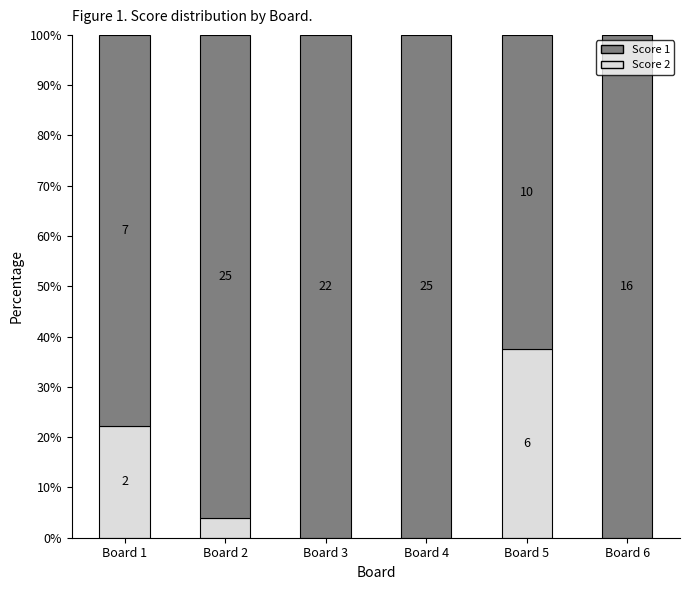

True or false: Score 1 has a value of 100.0 at Board 3.

True